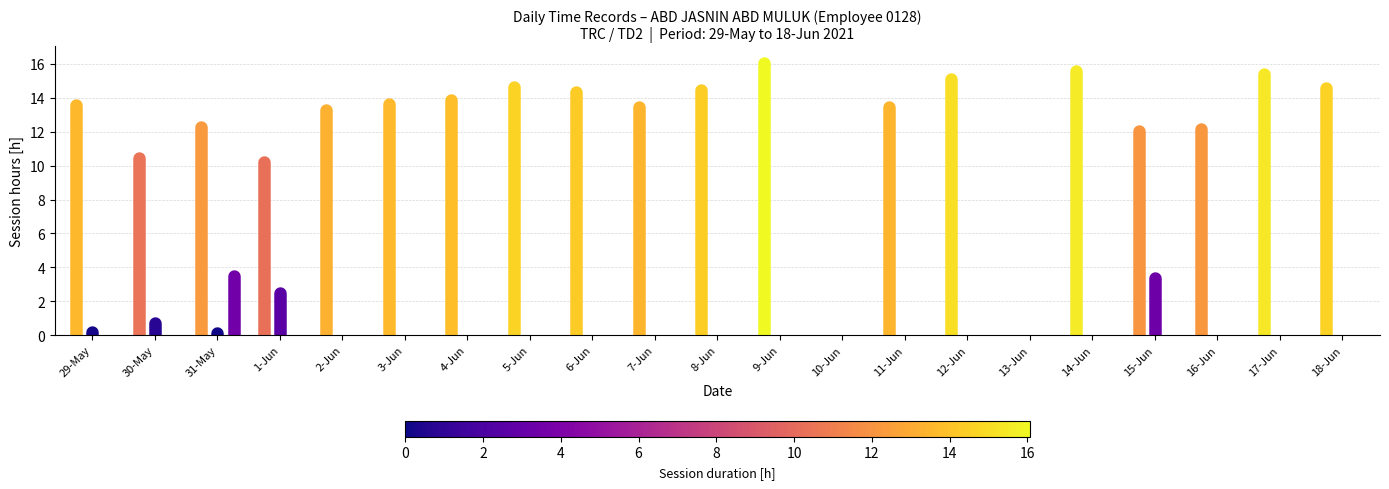

List the series in order of their overall mean, highest first.

session 1, session 2